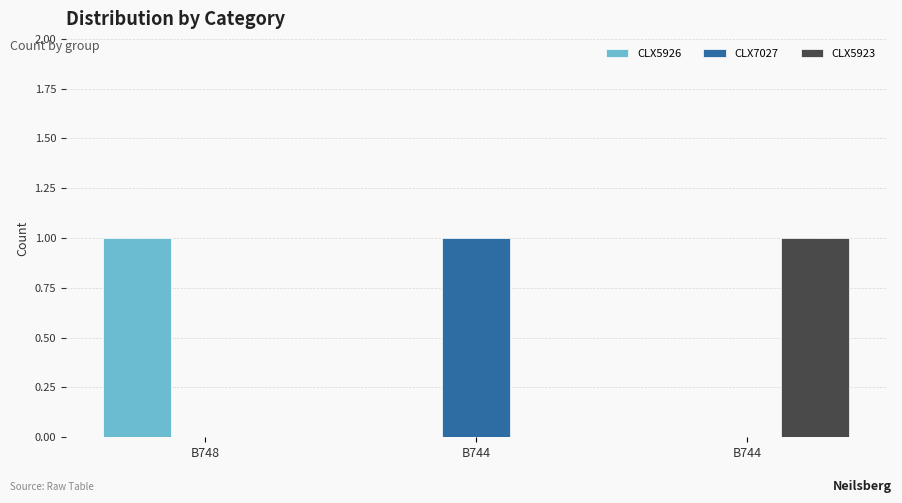

How many groups of bars are there?

3